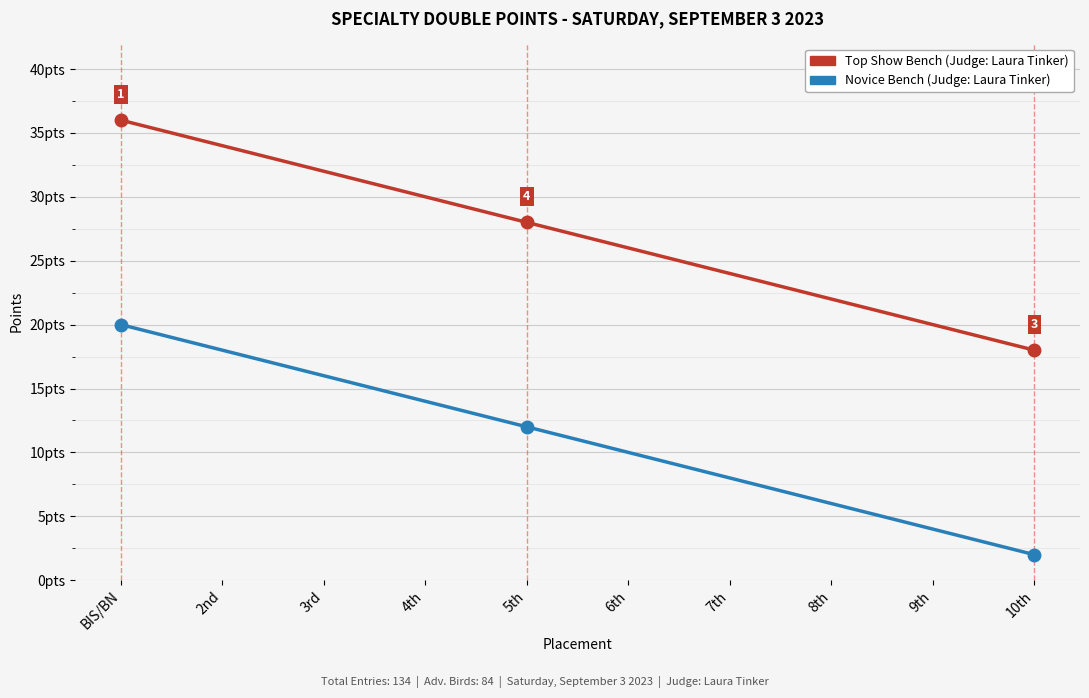

Does the chart have visible grid lines?

Yes